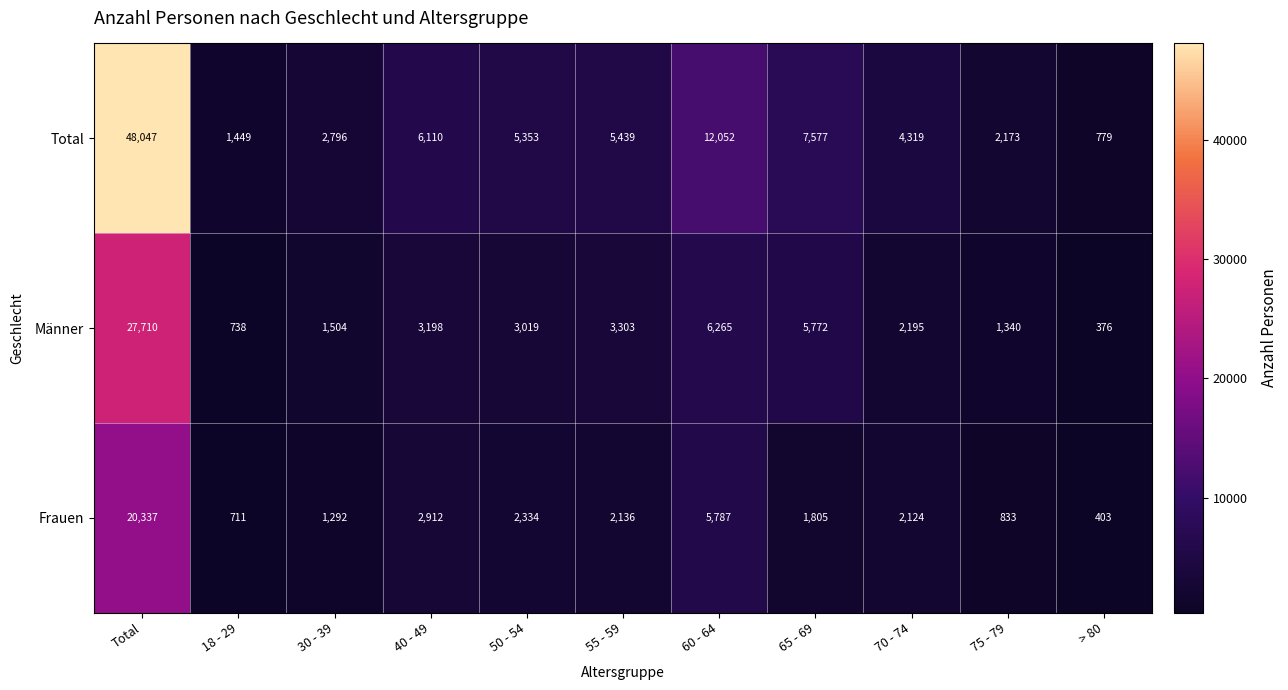

At which category is the sum across all series the highest?

Total